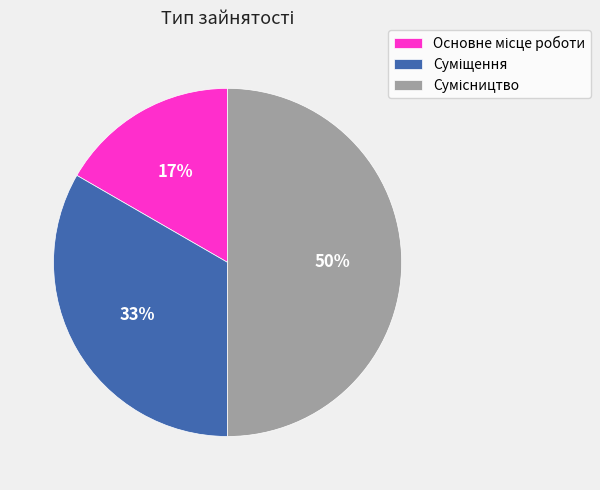

To the nearest percent, what is the average slice percentage?

33%